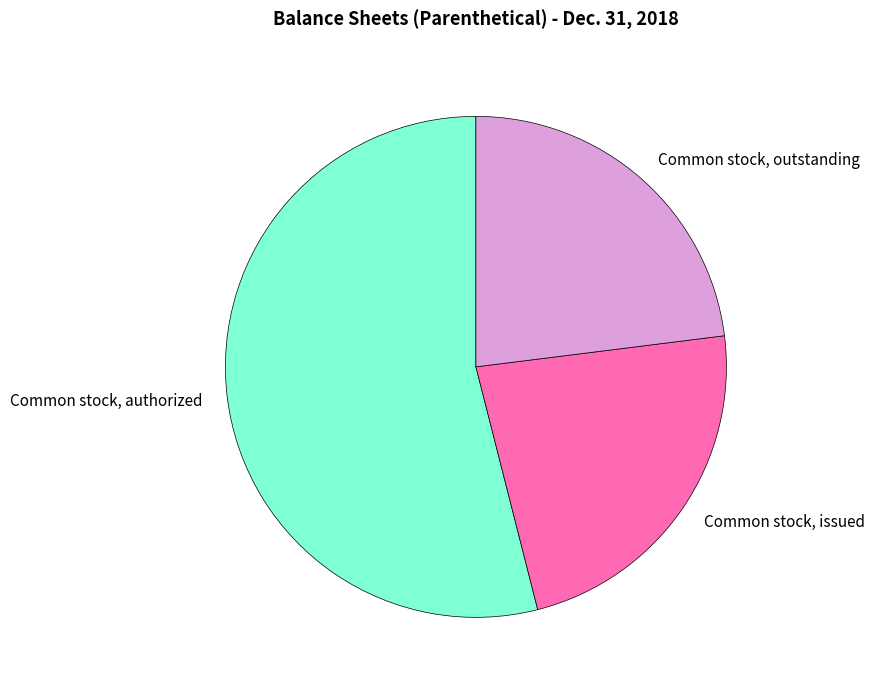

True or false: Common stock, outstanding accounts for 23% of the total.

True